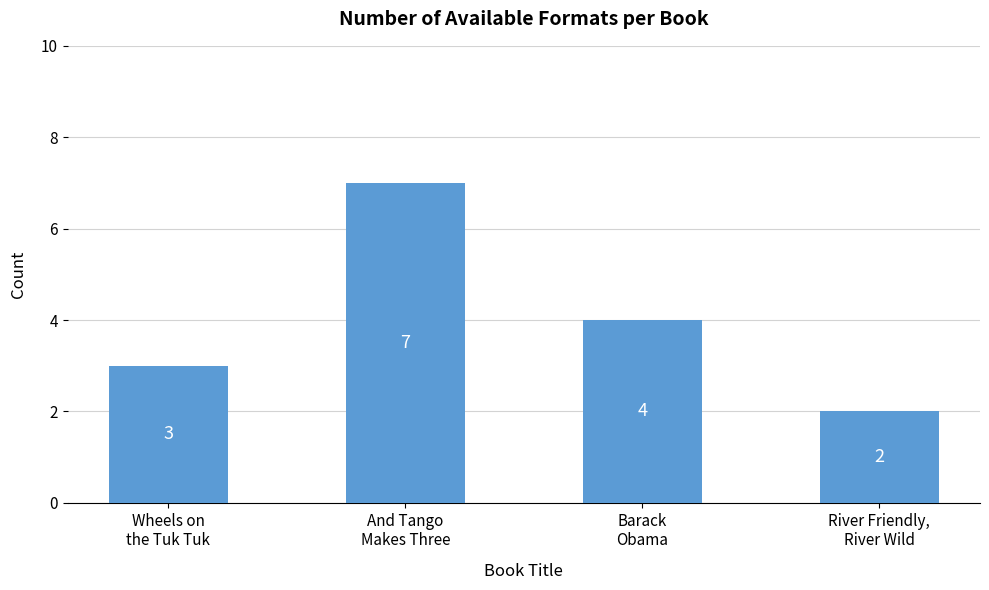

Where does the data first go above 4?

And Tango
Makes Three